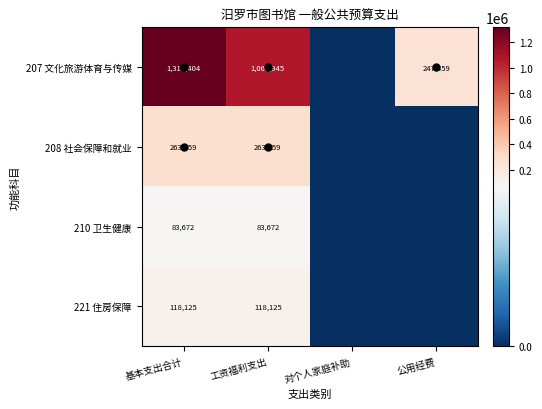

What is the difference between the maximum and minimum values in the 221 住房保障 series?

118124.6